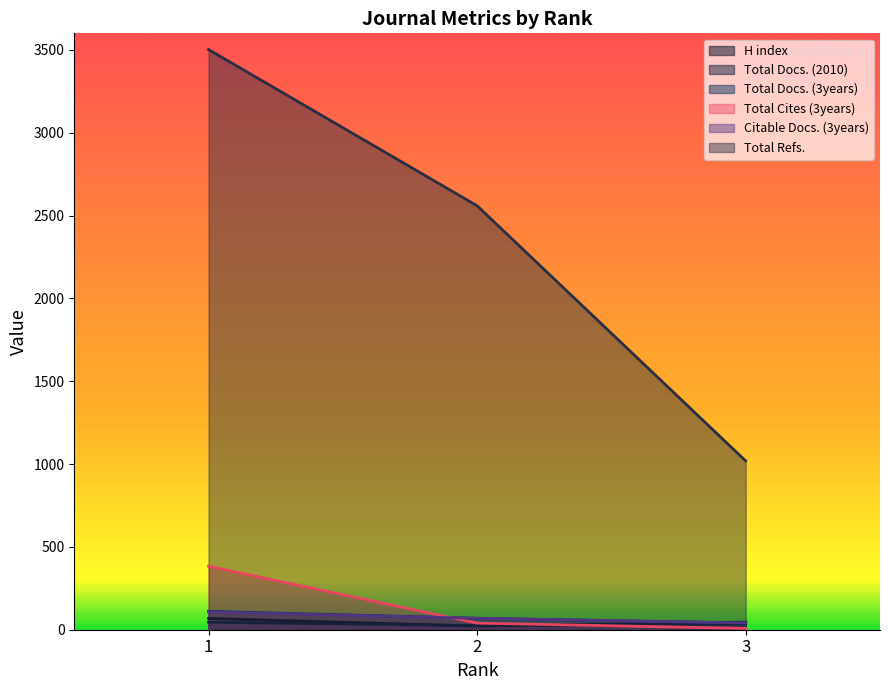

At which label does Total Docs. (2010) first exceed 36?

1